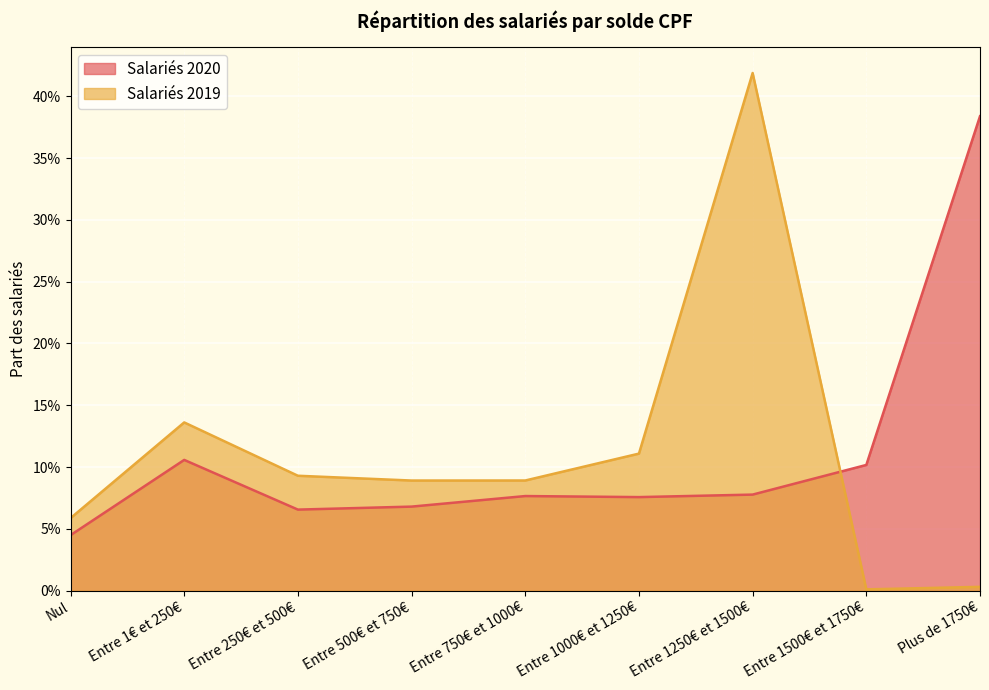

Which has a higher value, Entre 500€ et 750€ or Entre 750€ et 1000€?

Entre 750€ et 1000€